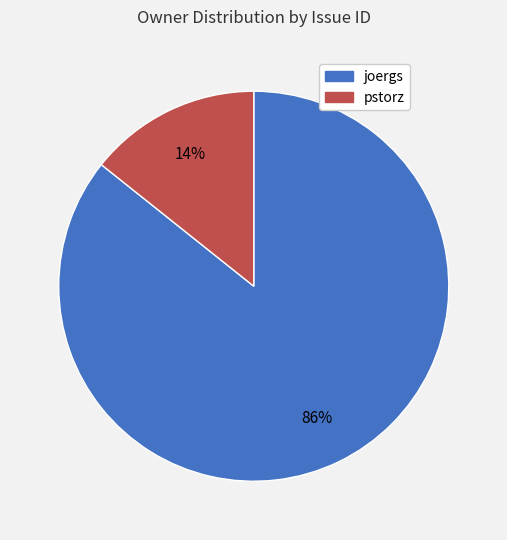

How many segments does this pie chart have?

2